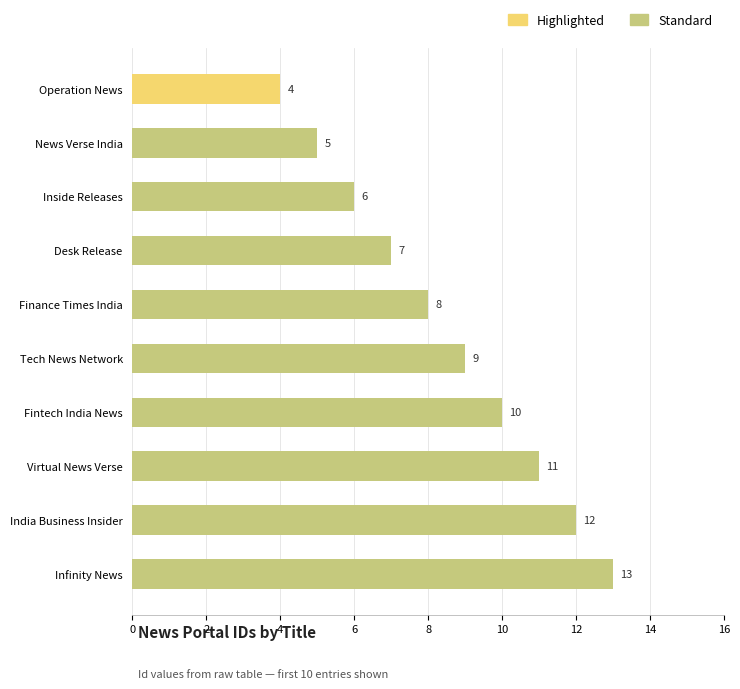

What is the difference between the maximum and minimum values?

9